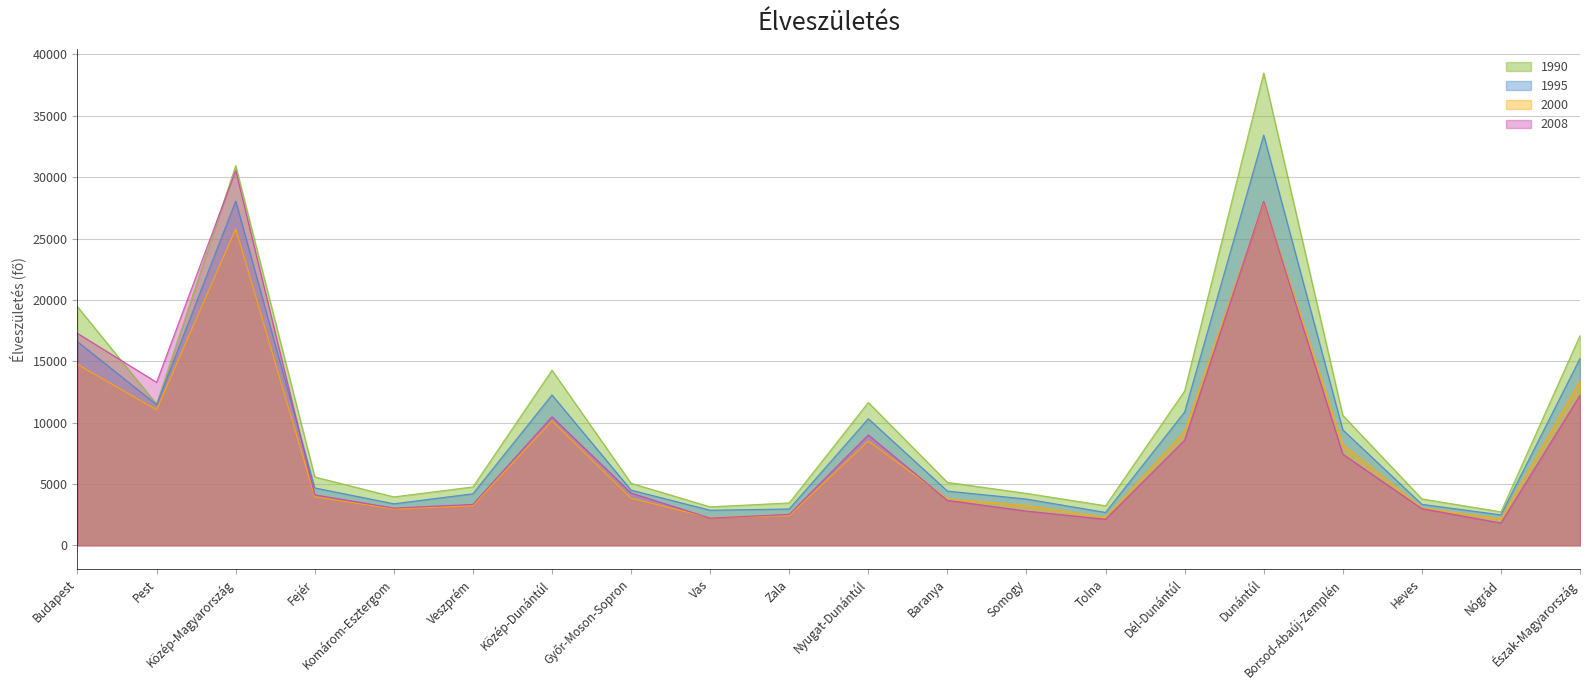

List the series in order of their peak value, lowest first.

2000, 2008, 1995, 1990